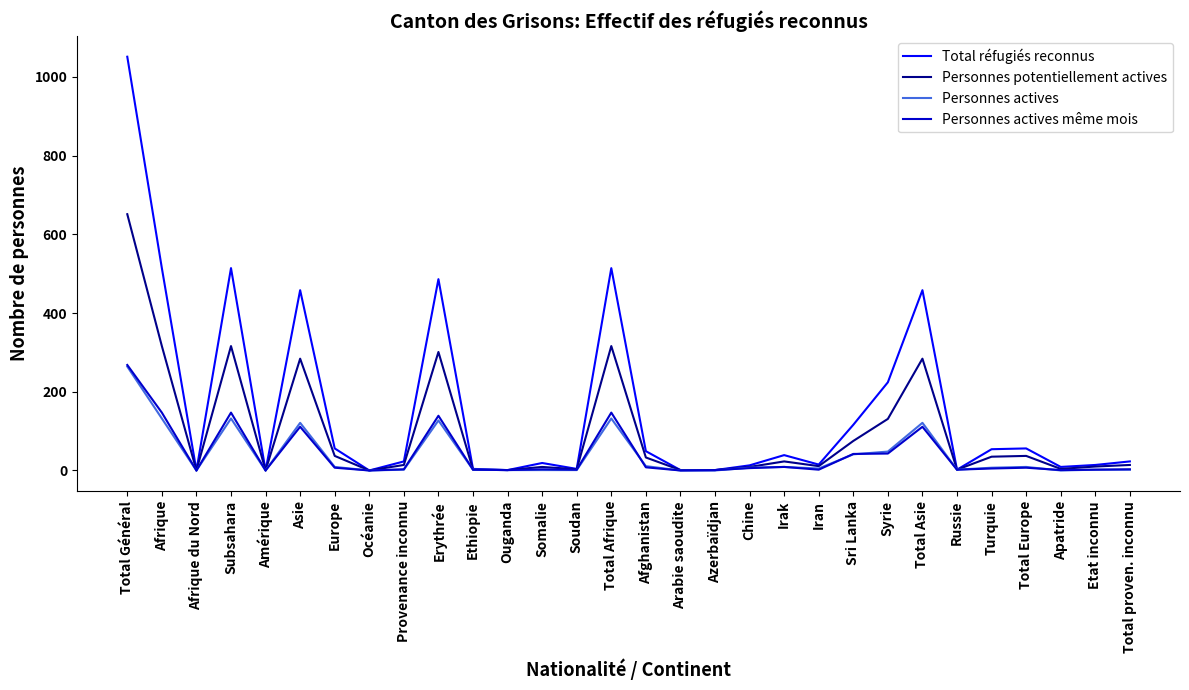

What is the sum of the Personnes potentiellement actives values at Ethiopie and Europe?

39